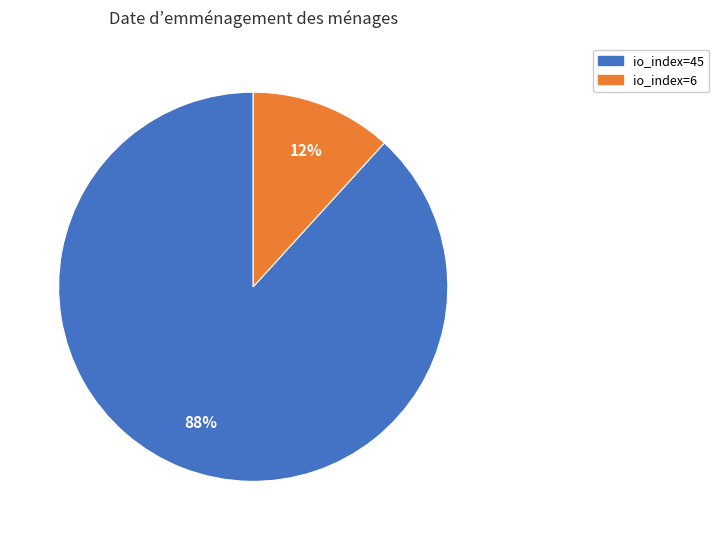

Rank the categories by value from lowest to highest.

io_index=6, io_index=45